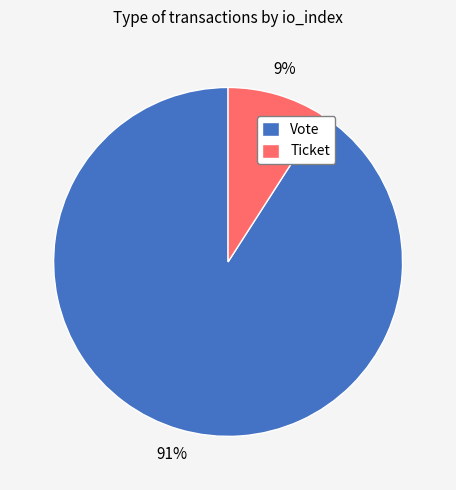

How many segments does this pie chart have?

2